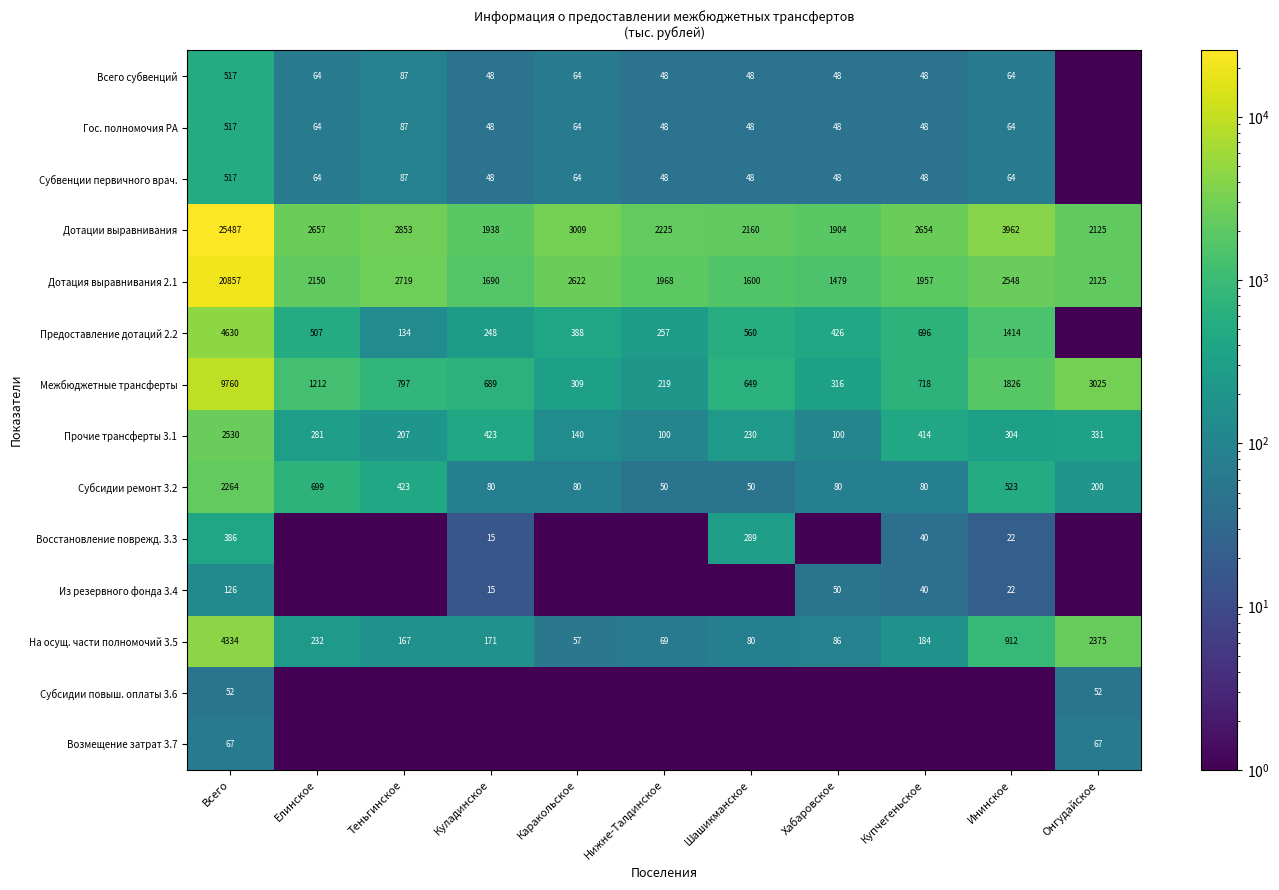

Count the number of data series in this chart.

14